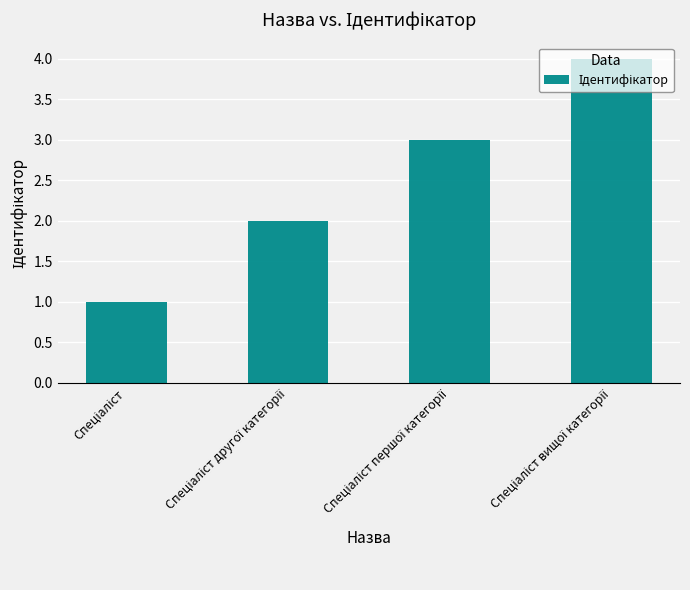

How many distinct data groups are displayed?

1